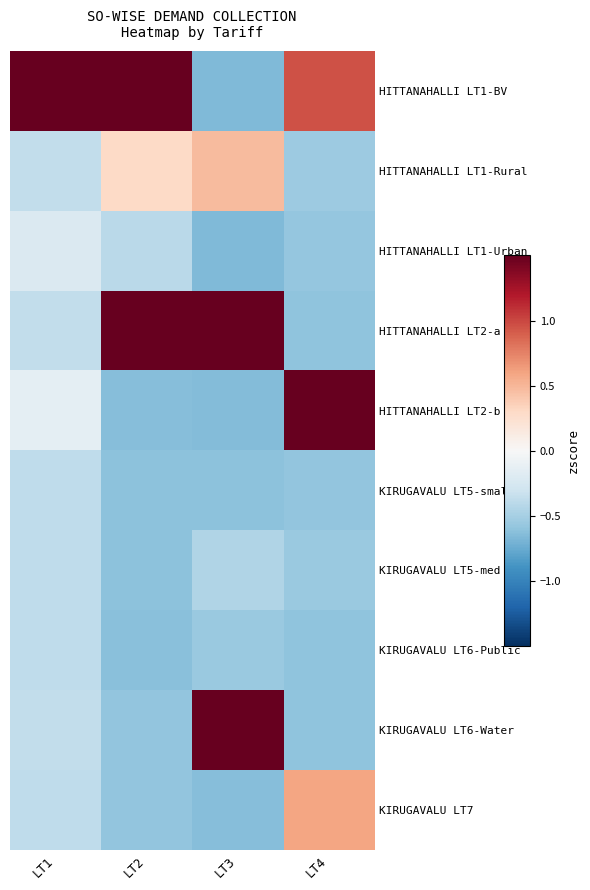

At which category does the chart reach its minimum across all series?

LT3